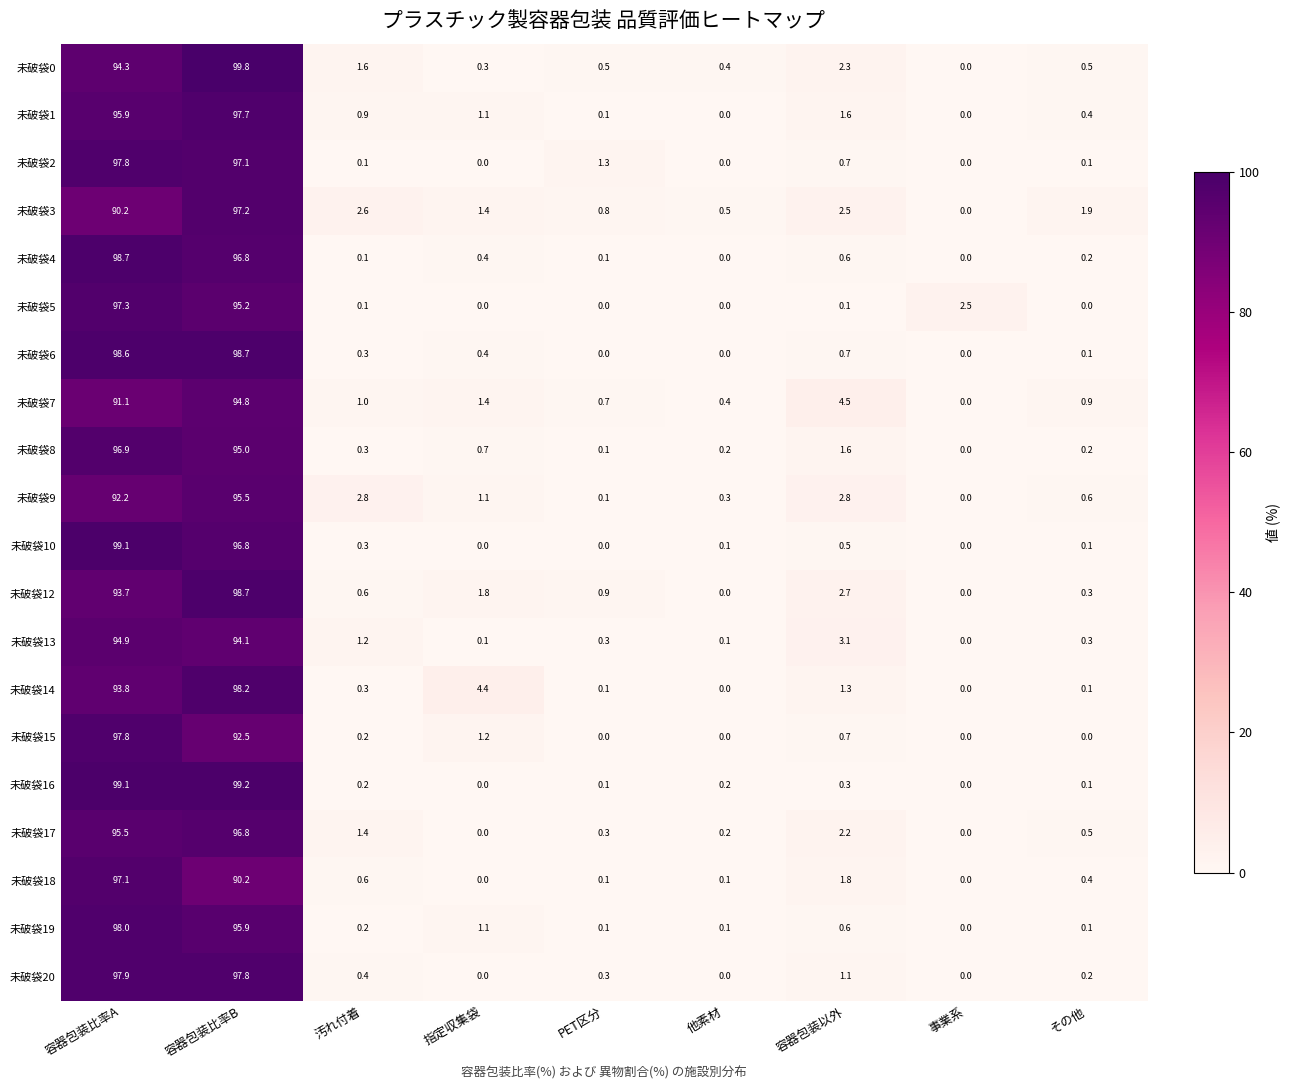

What is the sum of the 未破袋3 values at 汚れ付着 and 容器包装比率B?

99.8